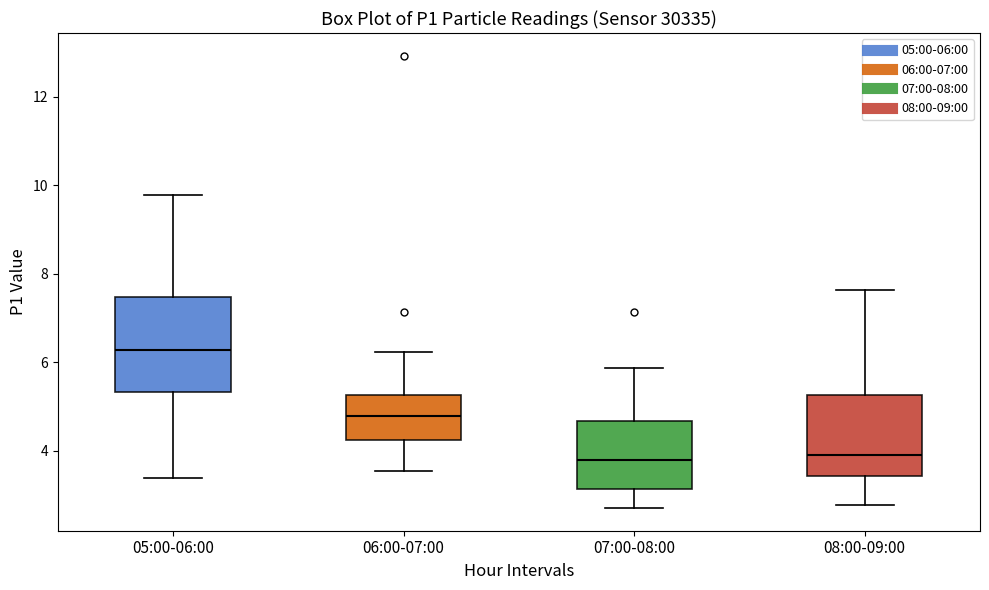

Reading left to right, transcribe this box plot: for each box, give where its median line is, the range the box spans, and where its two whiskers end, as read against the y-axis. The values are not printed on the chart, so give them approximately, as read against the axis.

05:00-06:00: median 6.2, box 5.4 to 7.4, whiskers 3.4 to 9.8
06:00-07:00: median 4.8, box 4.2 to 5.2, whiskers 3.6 to 6.2
07:00-08:00: median 3.8, box 3.2 to 4.6, whiskers 2.8 to 5.8
08:00-09:00: median 4.0, box 3.4 to 5.2, whiskers 2.8 to 7.6